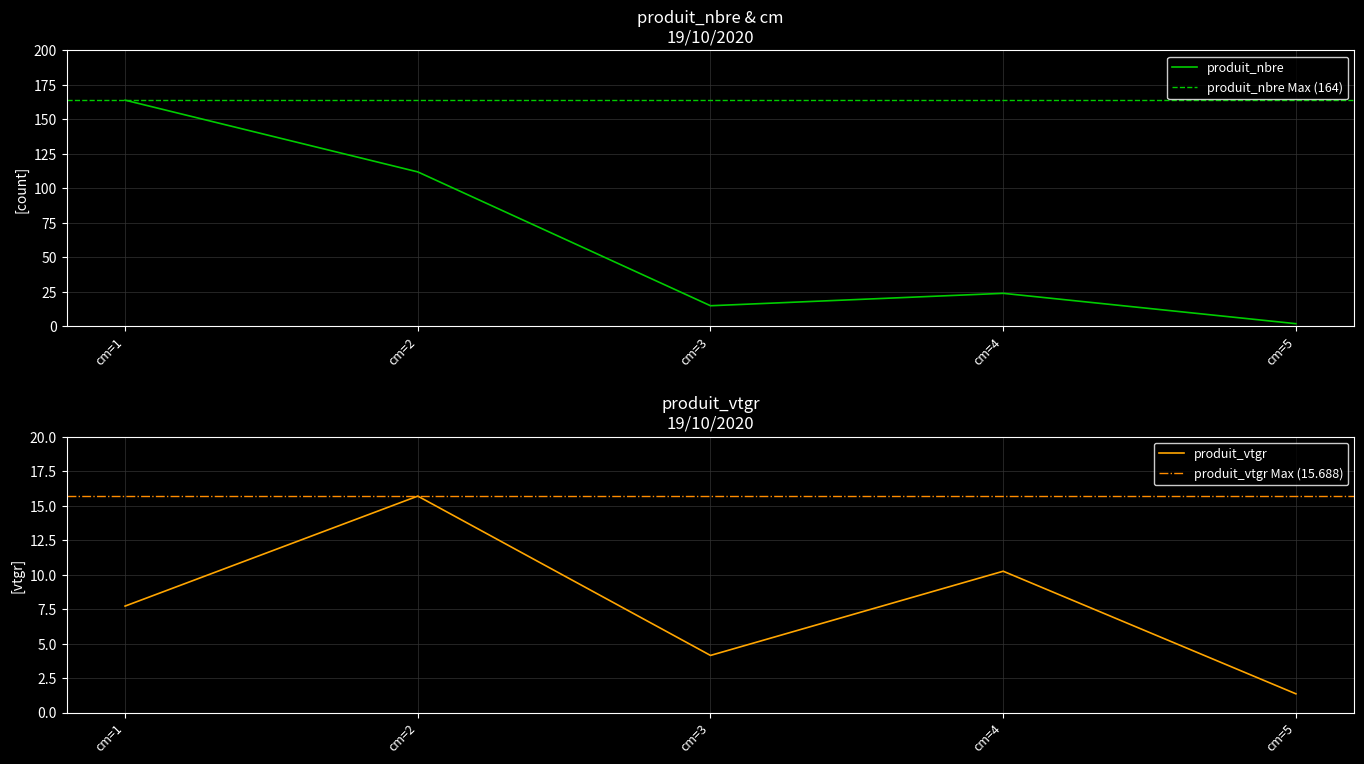

True or false: produit_vtgr and produit_nbre cross at least once.

False